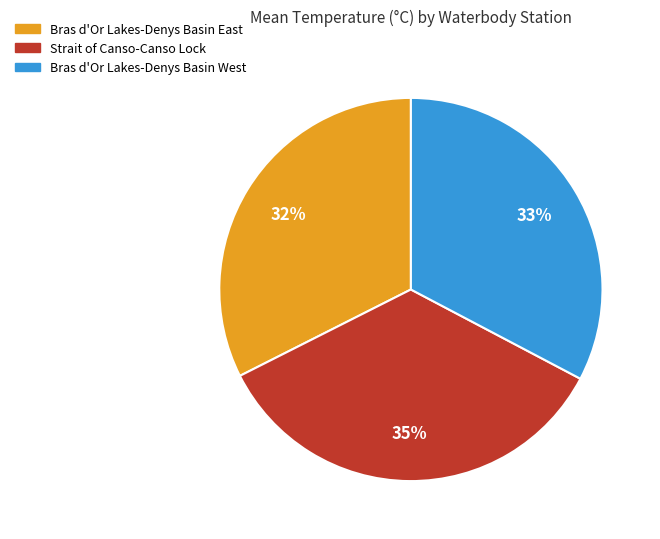

Which has a higher value, Strait of Canso-Canso Lock or Bras d'Or Lakes-Denys Basin East?

Strait of Canso-Canso Lock